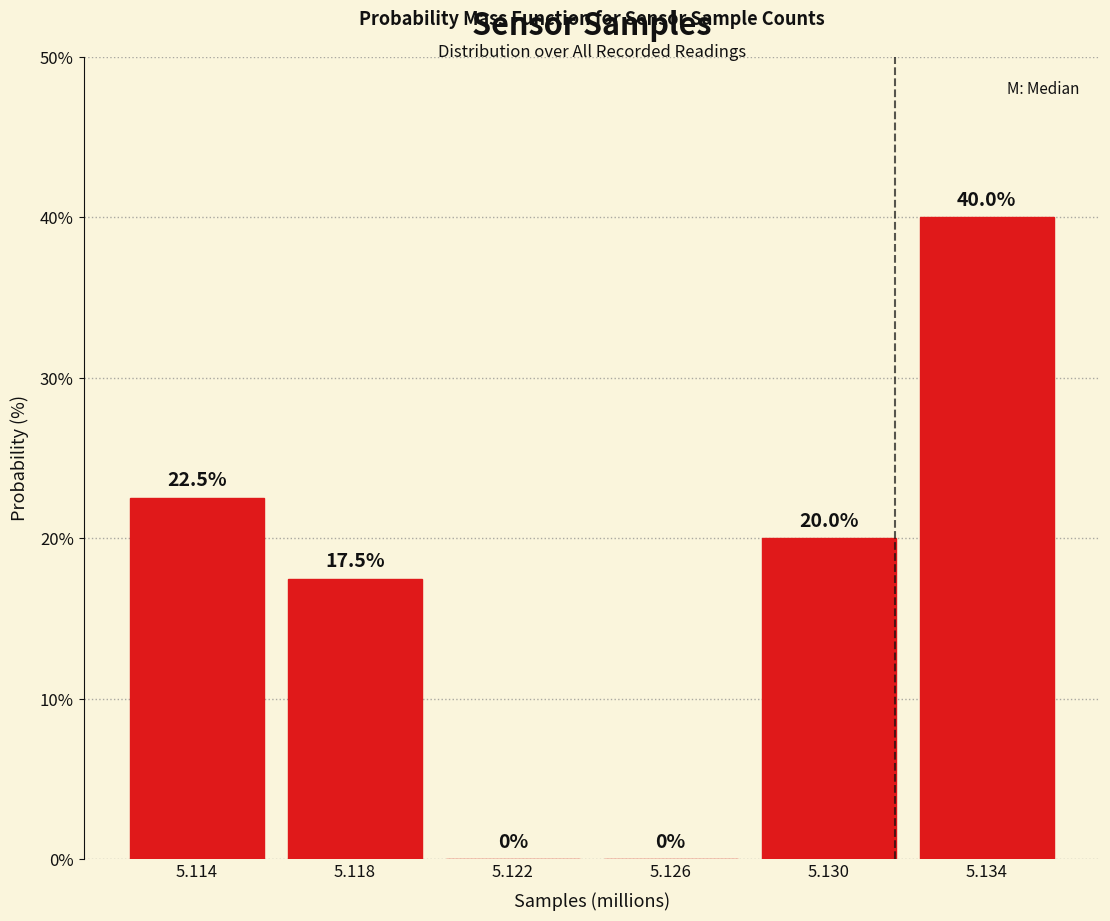

Reading left to right, what are all the values shown in this chart?

5.114=22.5	5.118=17.5	5.122=0.0	5.126=0.0	5.130=20.0	5.134=40.0